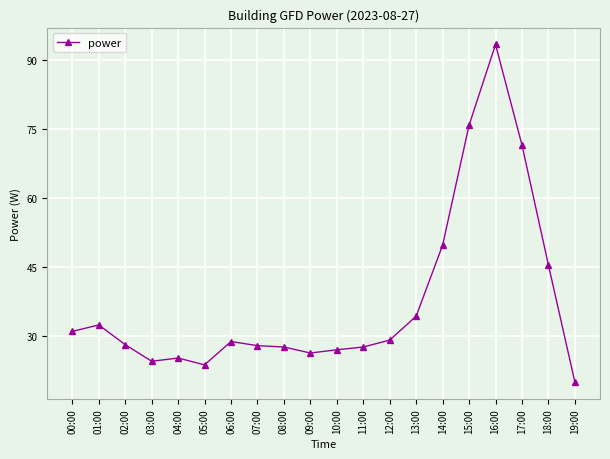

What value does the data have at 10:00?

27.0